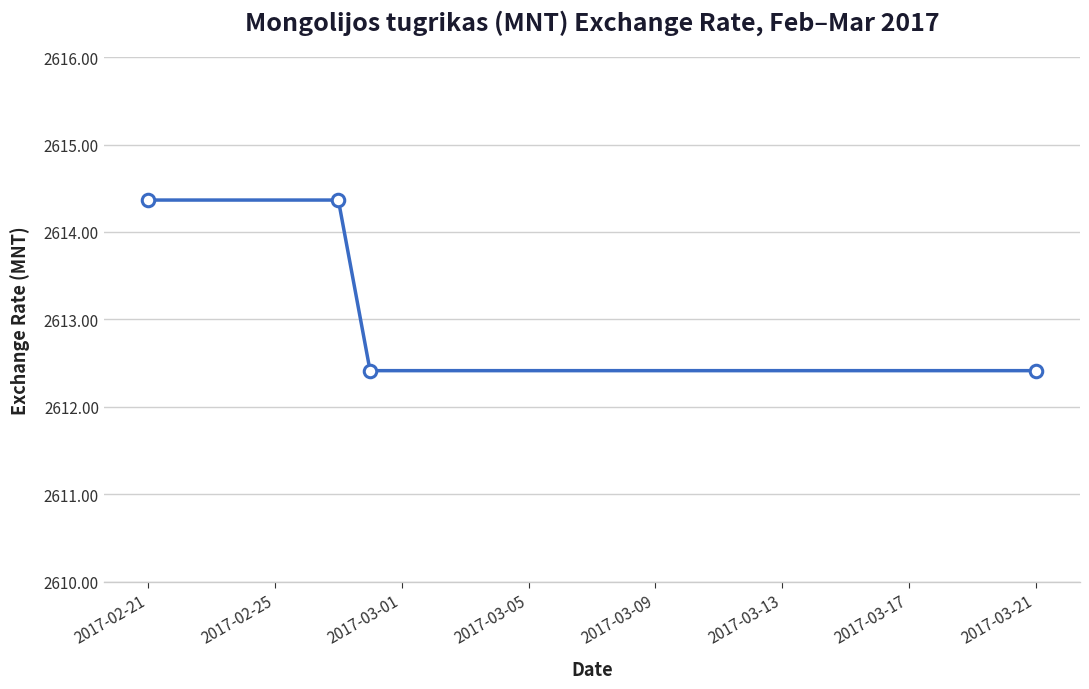

Count the values in the range 2612 to 2613.

22